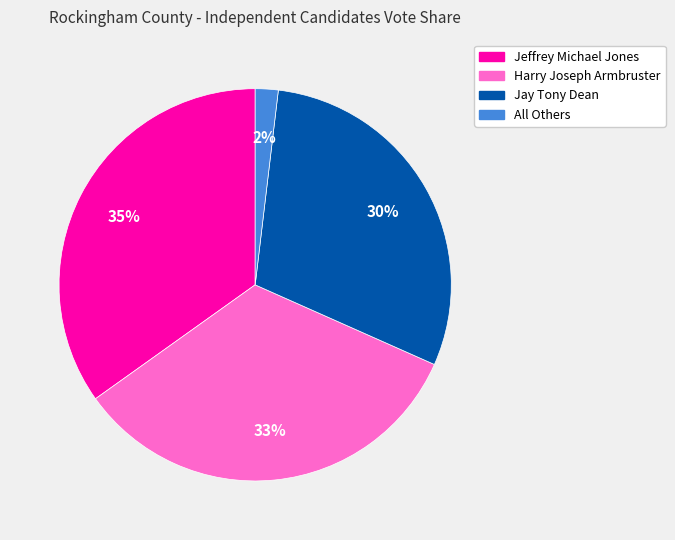

Which slice is the smallest?

All Others